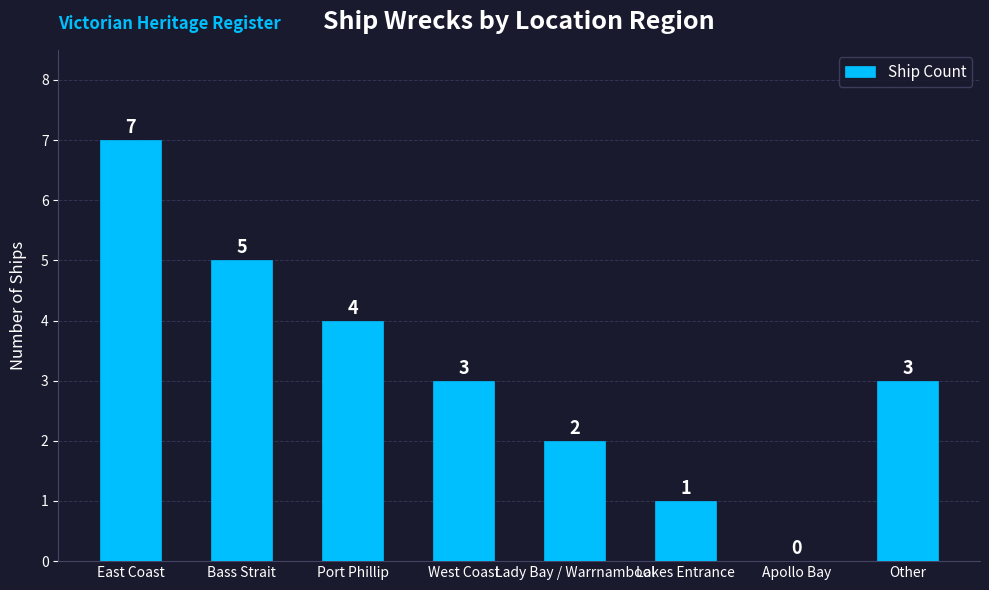

What is the sum of the values at Lakes Entrance and Bass Strait?

6